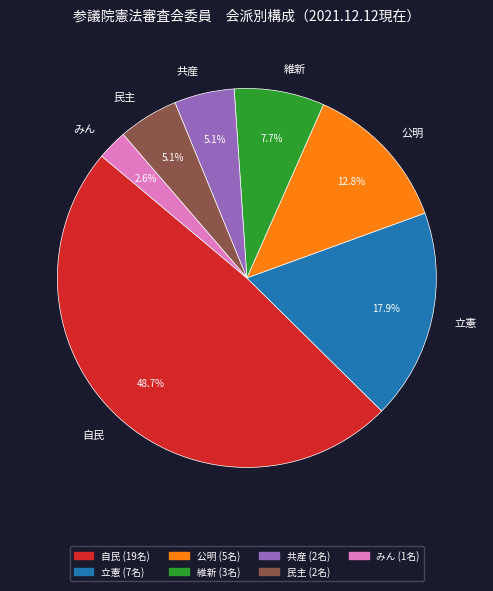

To the nearest percent, what is the average slice percentage?

14%